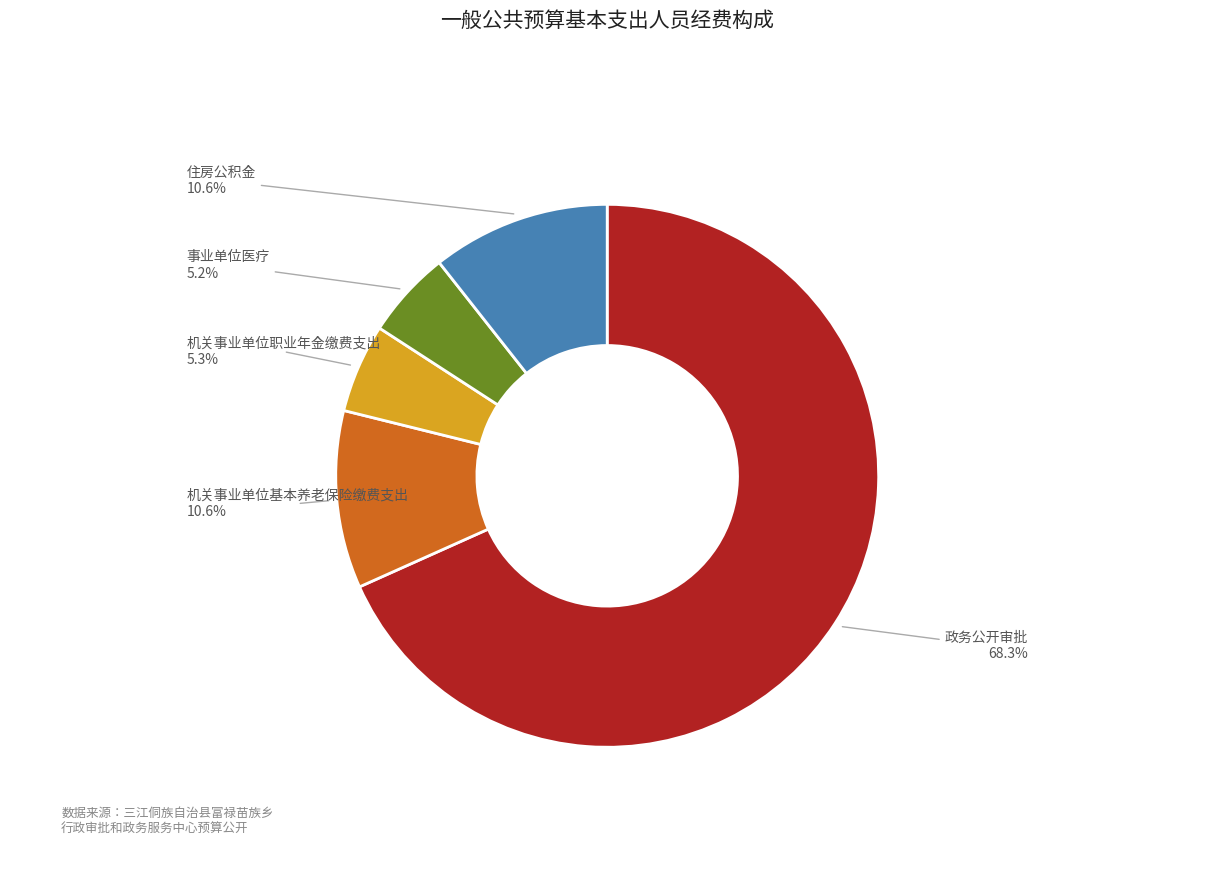

Which category has the biggest portion of the pie?

政务公开审批